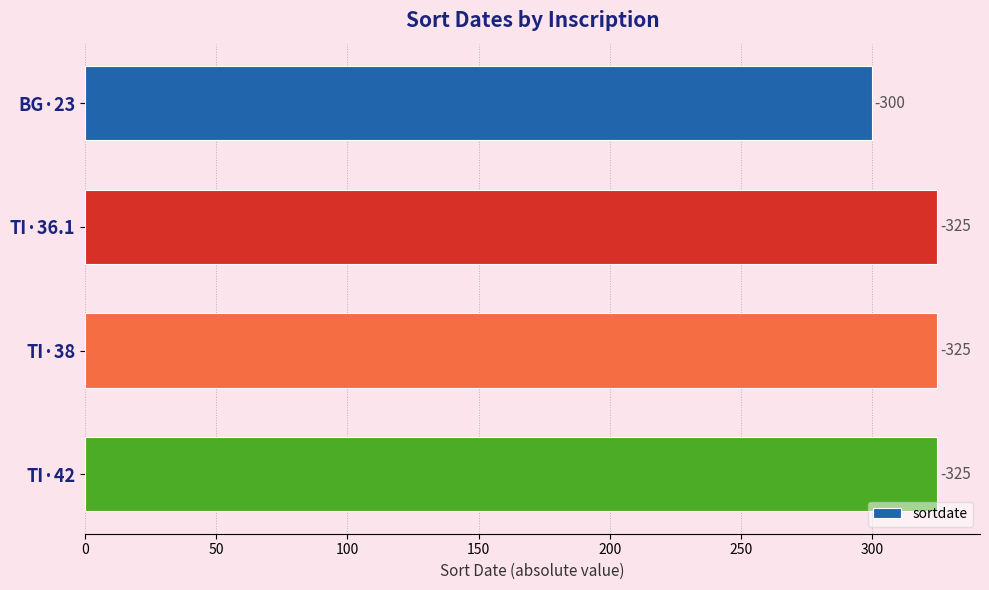

Does the chart contain any negative values?

No